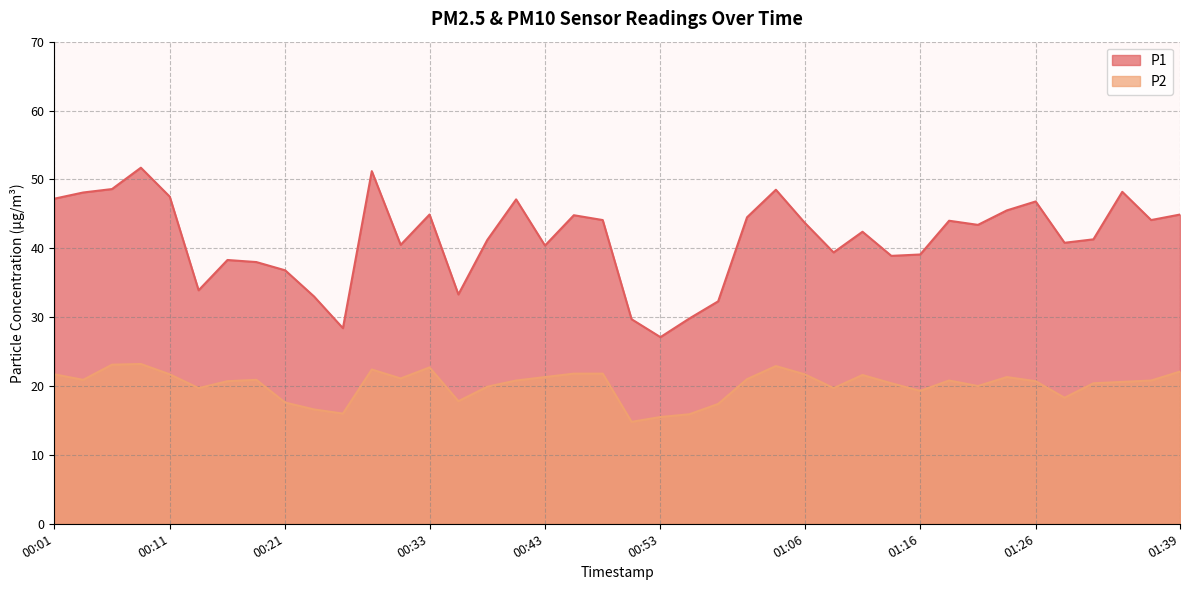

True or false: P2 has a value of 27.1 at 00:26.

False